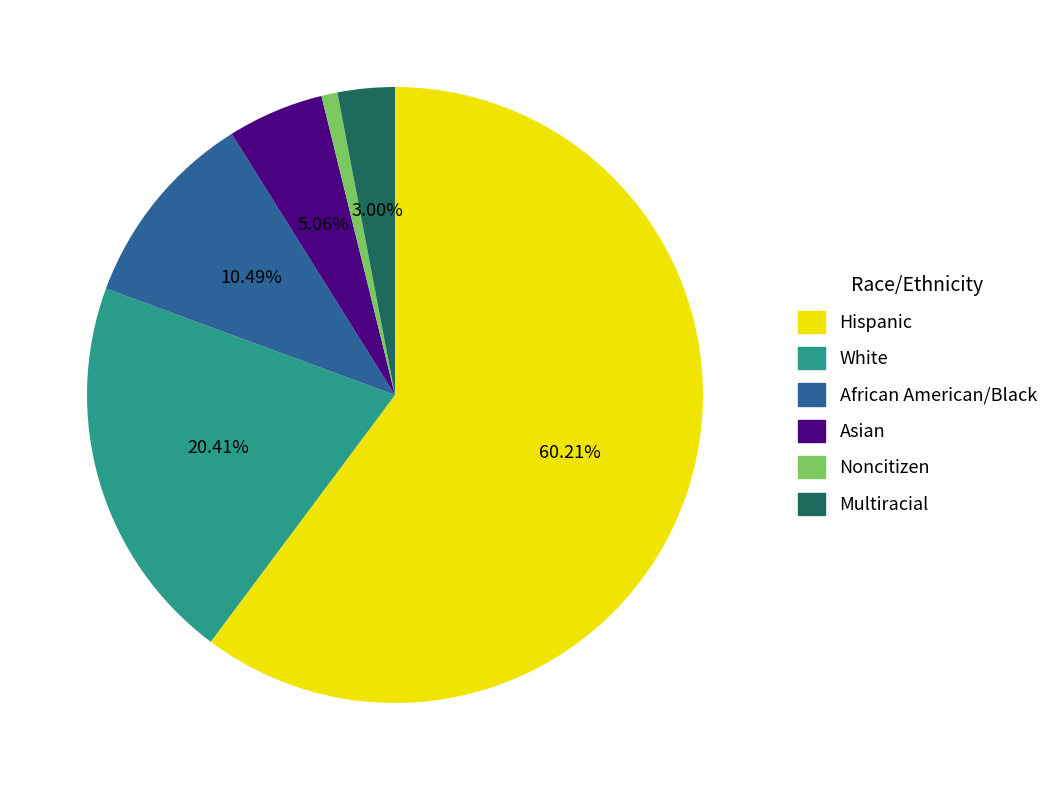

Is there any slice that represents more than half of the pie?

Yes